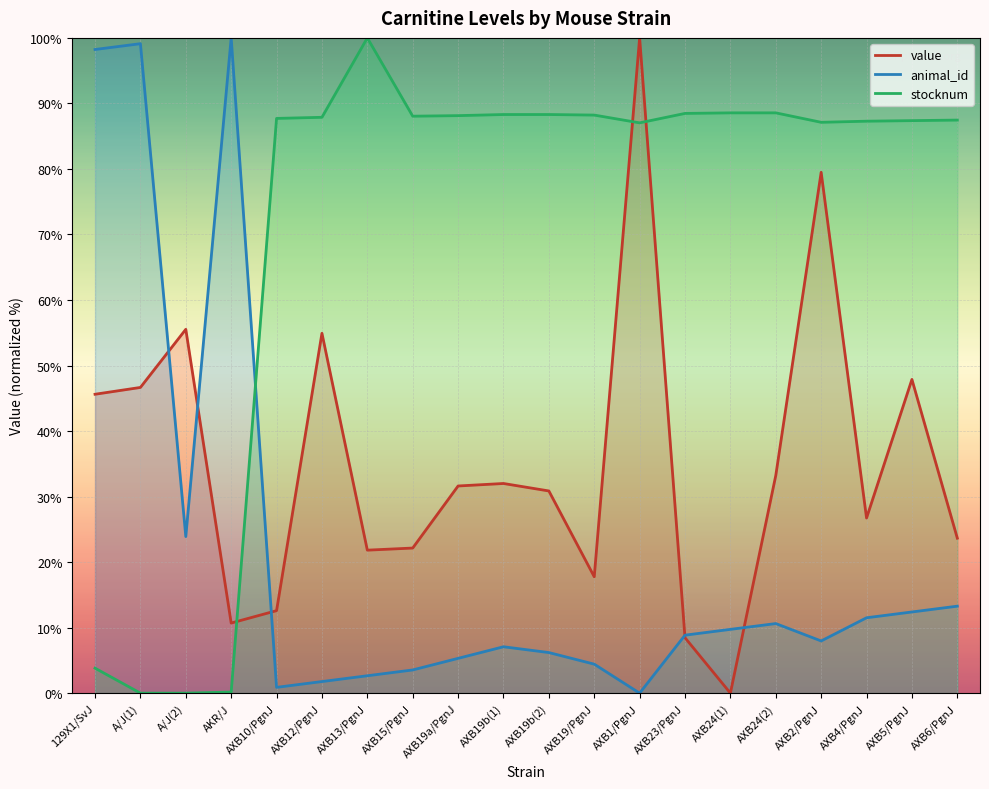

Between which two adjacent categories do value and animal_id first intersect?

A/J(1) and A/J(2)